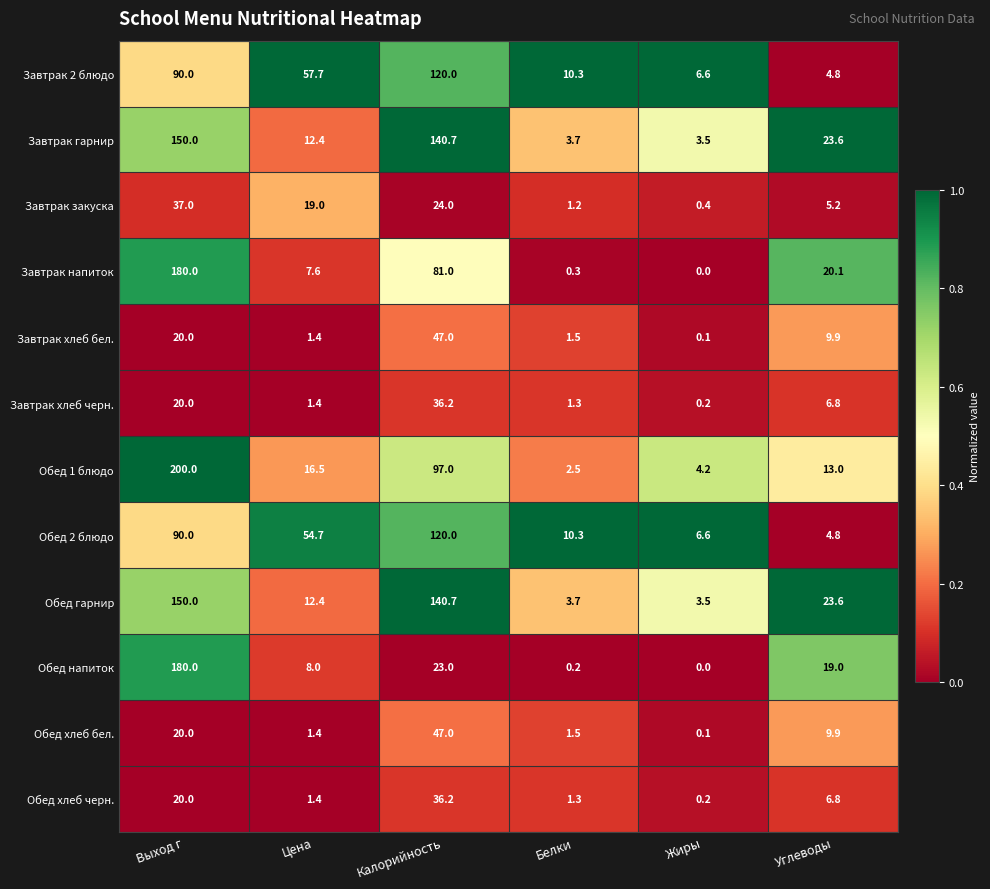

Count the number of data series in this chart.

12